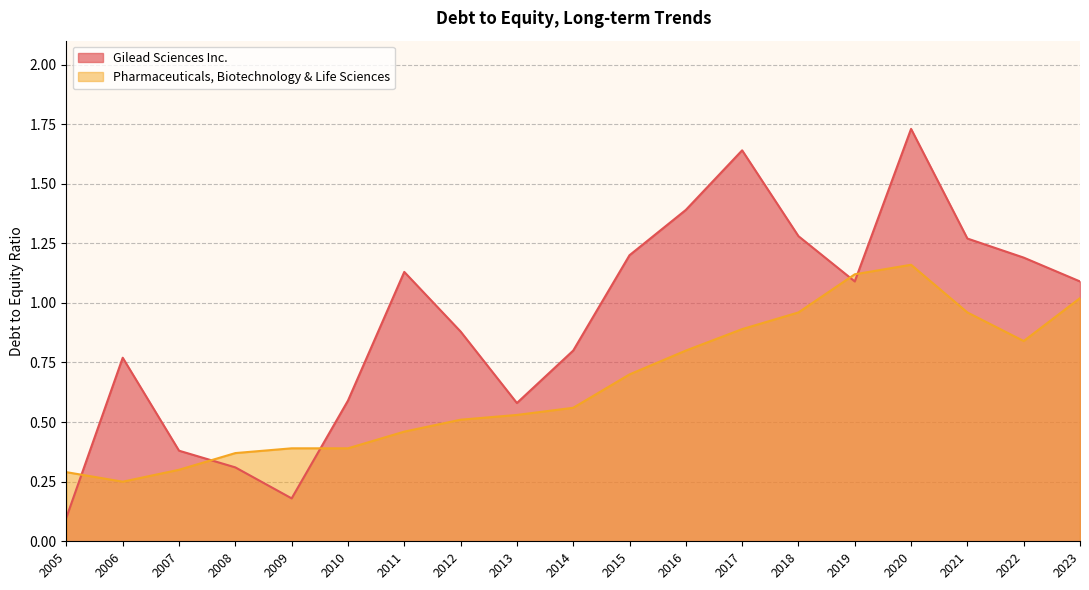

How many lines are shown in the chart?

2